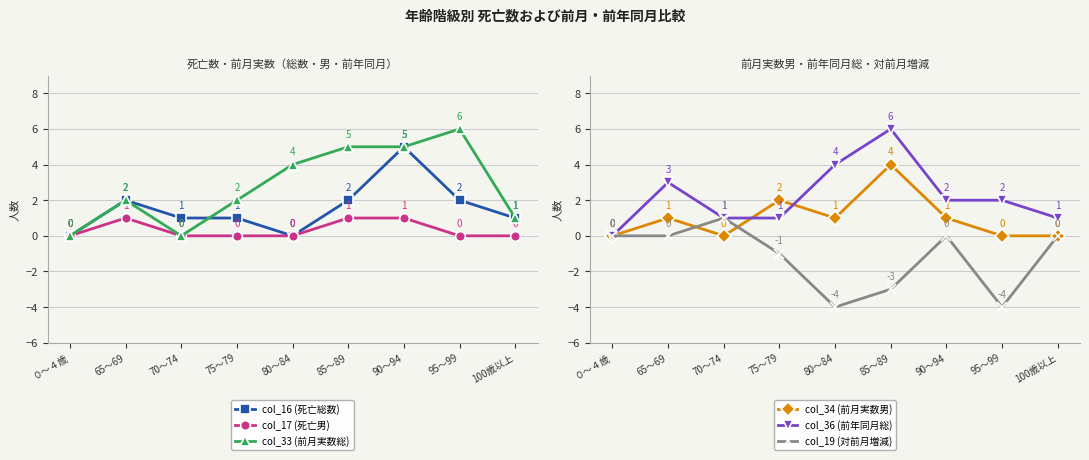

In col_36 (前年同月総), how many points are higher than both neighbors (excluding endpoints)?

2